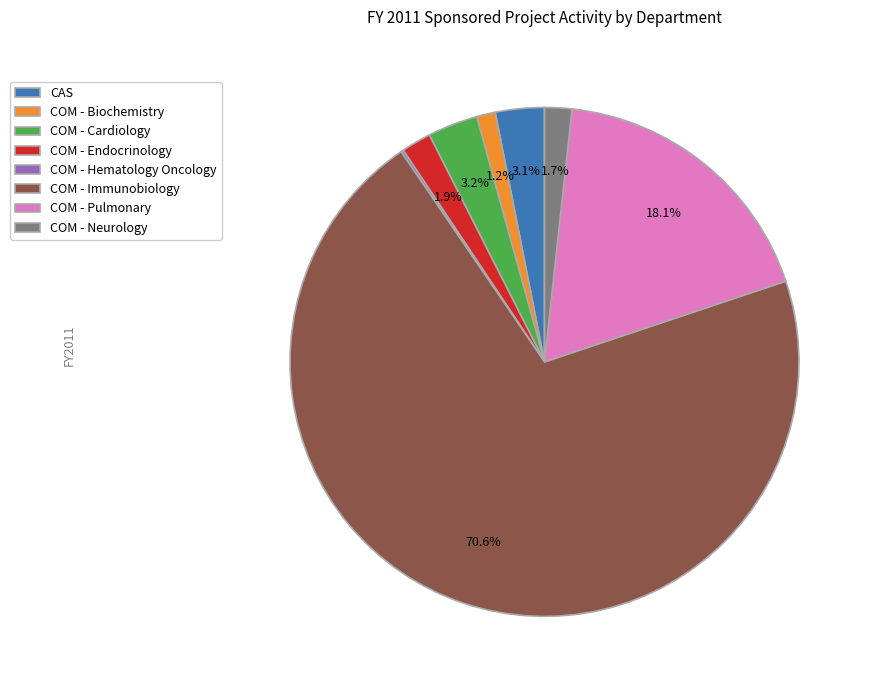

Which category accounts for the majority?

COM - Immunobiology